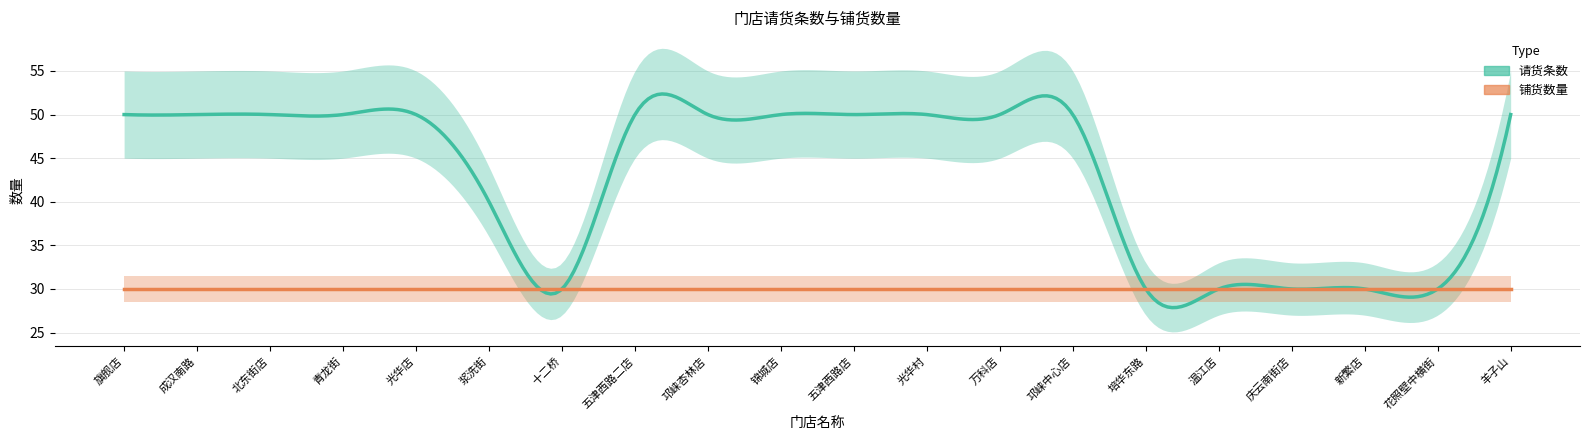

Which series has the largest total across all categories?

请货条数